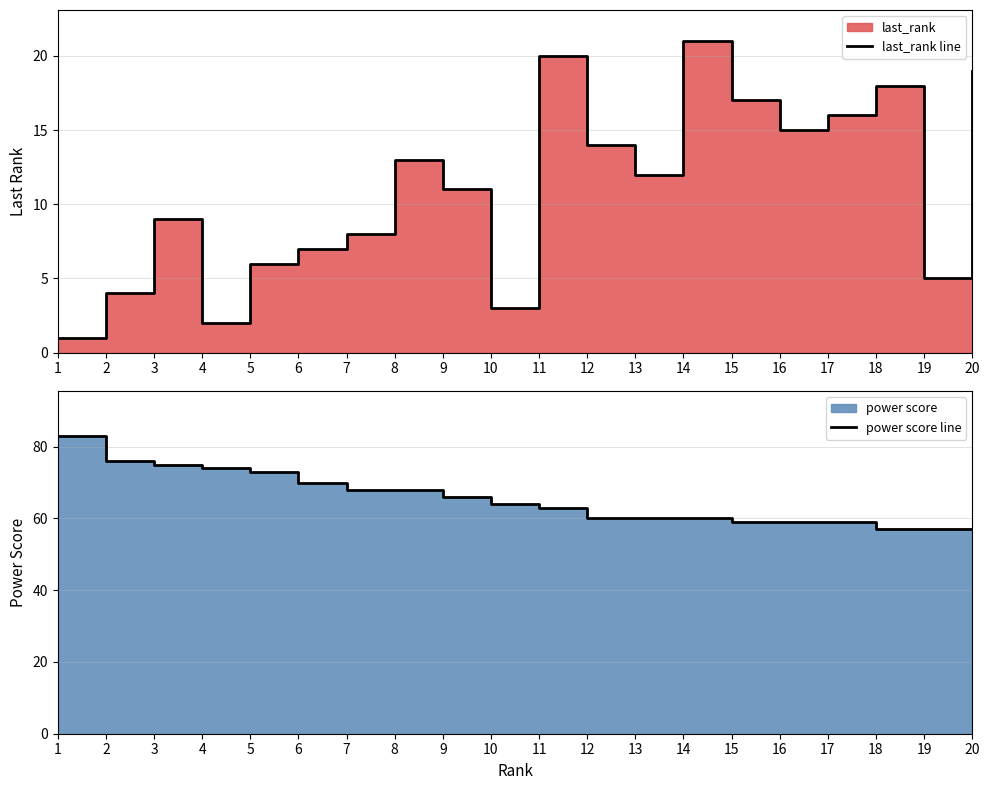

Read the power score line value at 14, to the nearest 10.

60